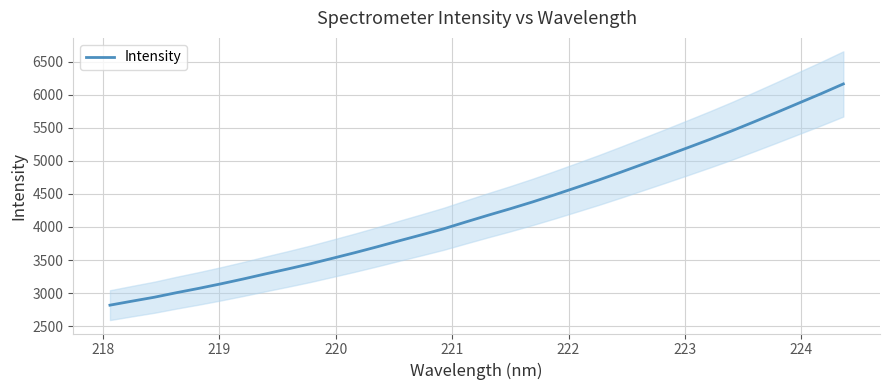

Reading left to right, list all the values displayed in this chart.

2817.7	2878.5	2937.8	3006.8	3071.8	3140.9	3213.9	3290.6	3365.0	3442.2	3525.7	3610.1	3698.5	3790.2	3879.9	3971.6	4075.1	4176.4	4274.8	4377.4	4485.9	4598.3	4711.6	4830.4	4952.4	5074.6	5199.0	5324.9	5455.3	5591.8	5731.1	5873.2	6014.6	6161.8